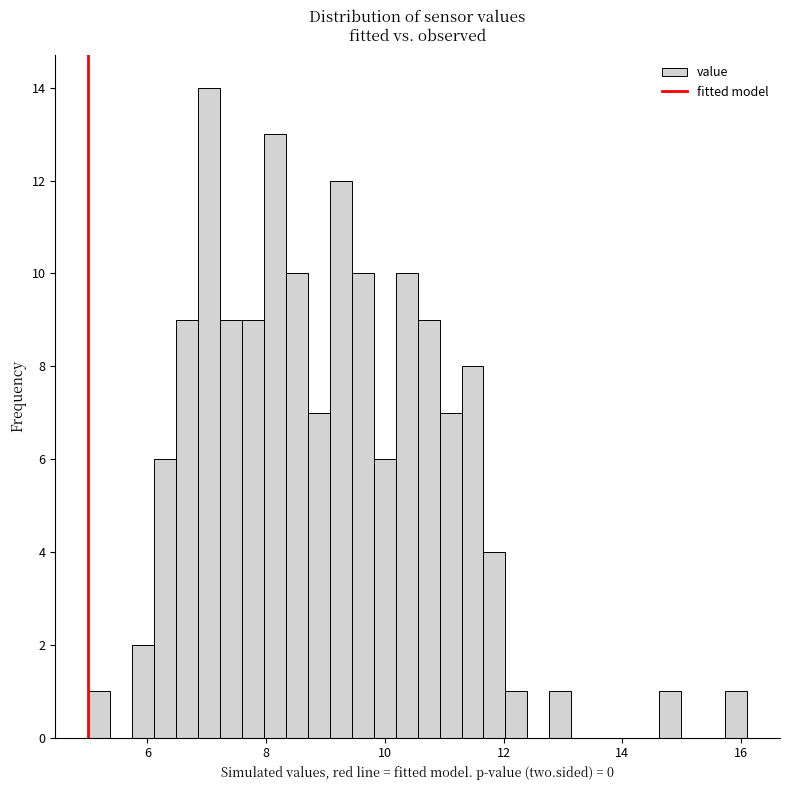

Around what value on the x-axis is the tallest bar? Give the approximate position of its centre, as read against the axis.

7.0